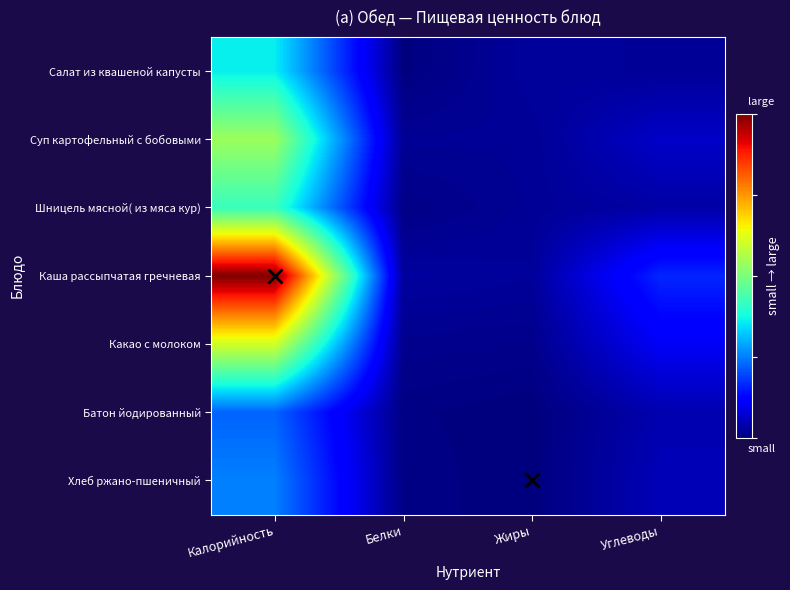

What is the greatest value displayed?

249.6